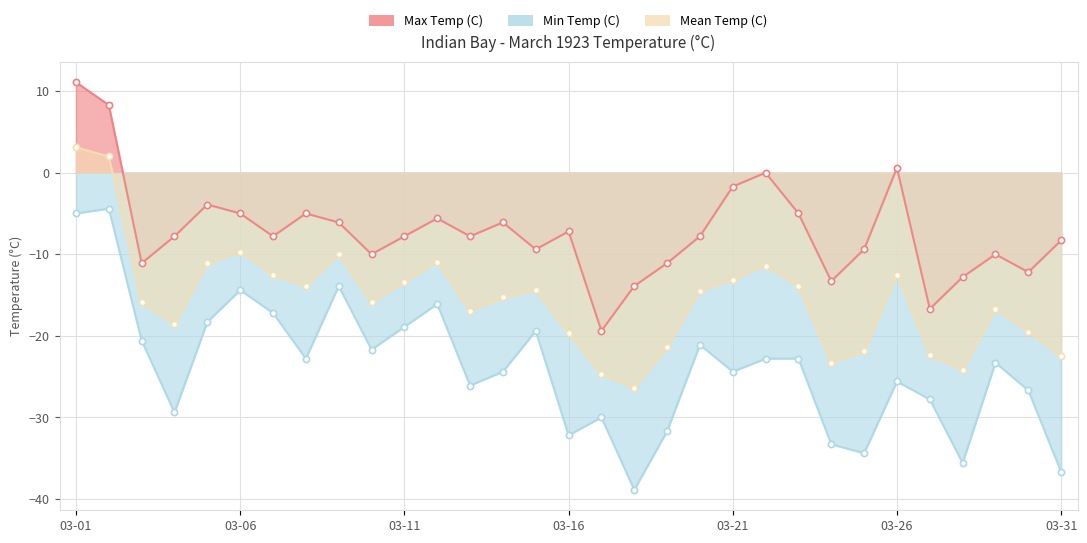

Which series contains the lowest Y value?

Min Temp (C)